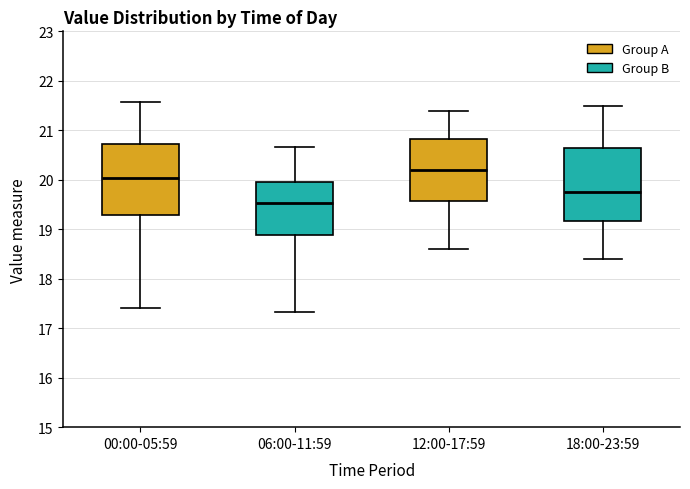

Which box's median line is the highest?

12:00-17:59